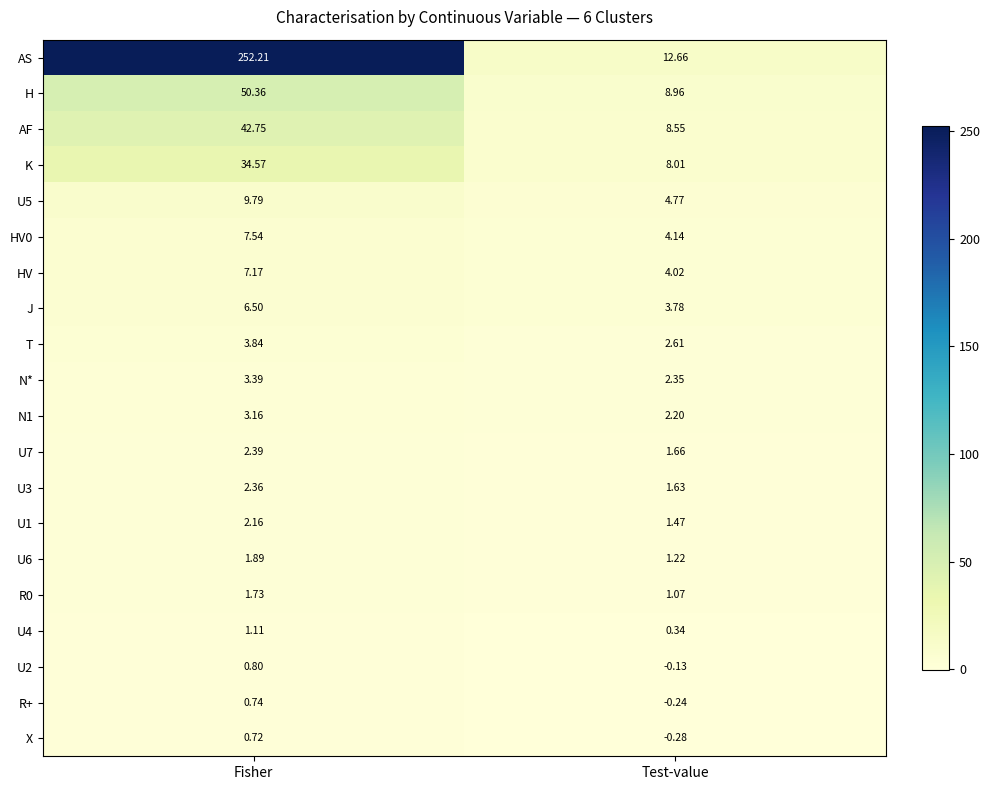

Where does the X series first go above 0?

Fisher